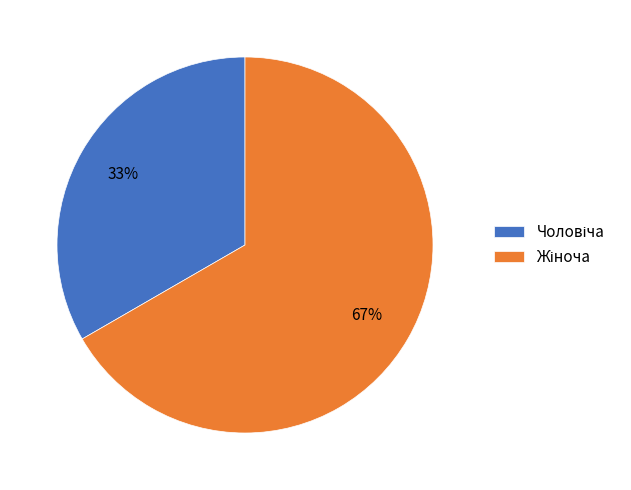

To the nearest percent, what is the average slice percentage?

50%